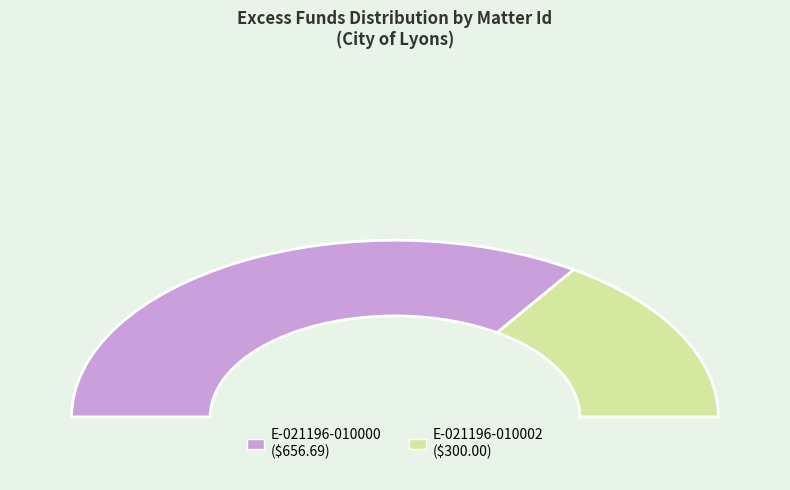

What percentage do E-021196-010002 and E-021196-010000 together represent?

100.0%